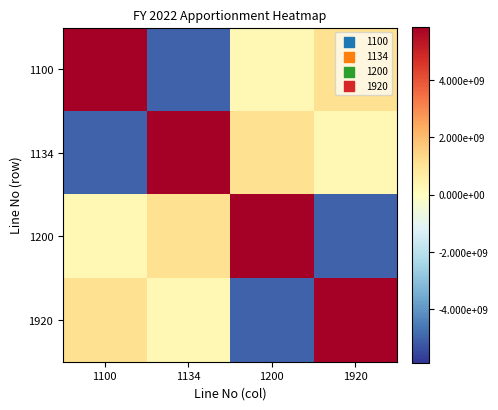

What is the smallest value displayed?

-5013825052